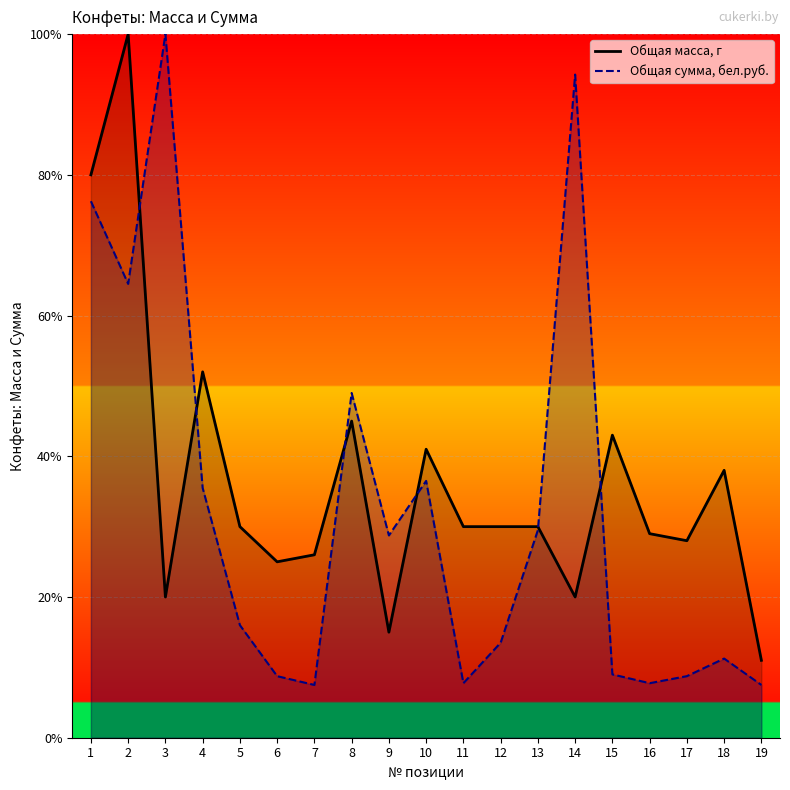

Reading right to left, extract all data points from this chart.

Общая масса, г: 19=11.0	18=38.0	17=28.0	16=29.0	15=43.0	14=20.0	13=30.0	12=30.0	11=30.0	10=41.0	9=15.0	8=45.0	7=26.0	6=25.0	5=30.0	4=52.0	3=20.0	2=100.0	1=80.0
Общая сумма, бел.руб.: 19=7.5	18=11.2	17=8.8	16=7.8	15=9.0	14=94.2	13=29.5	12=13.5	11=7.8	10=36.5	9=28.7	8=49.0	7=7.5	6=8.8	5=16.0	4=35.5	3=100.0	2=64.5	1=76.2